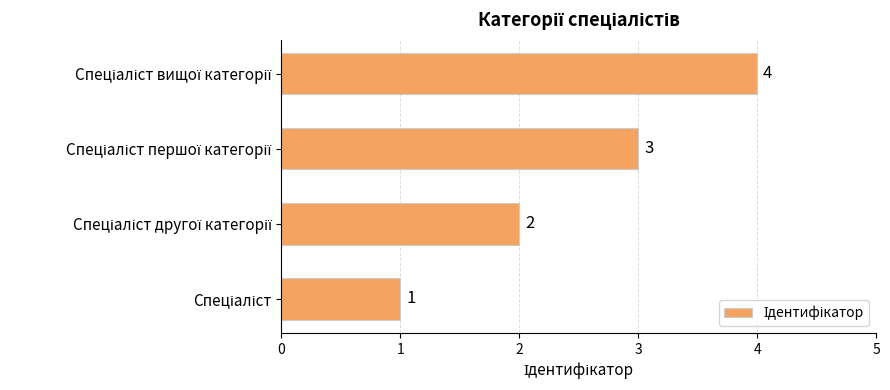

How many values are between 2 and 4?

3